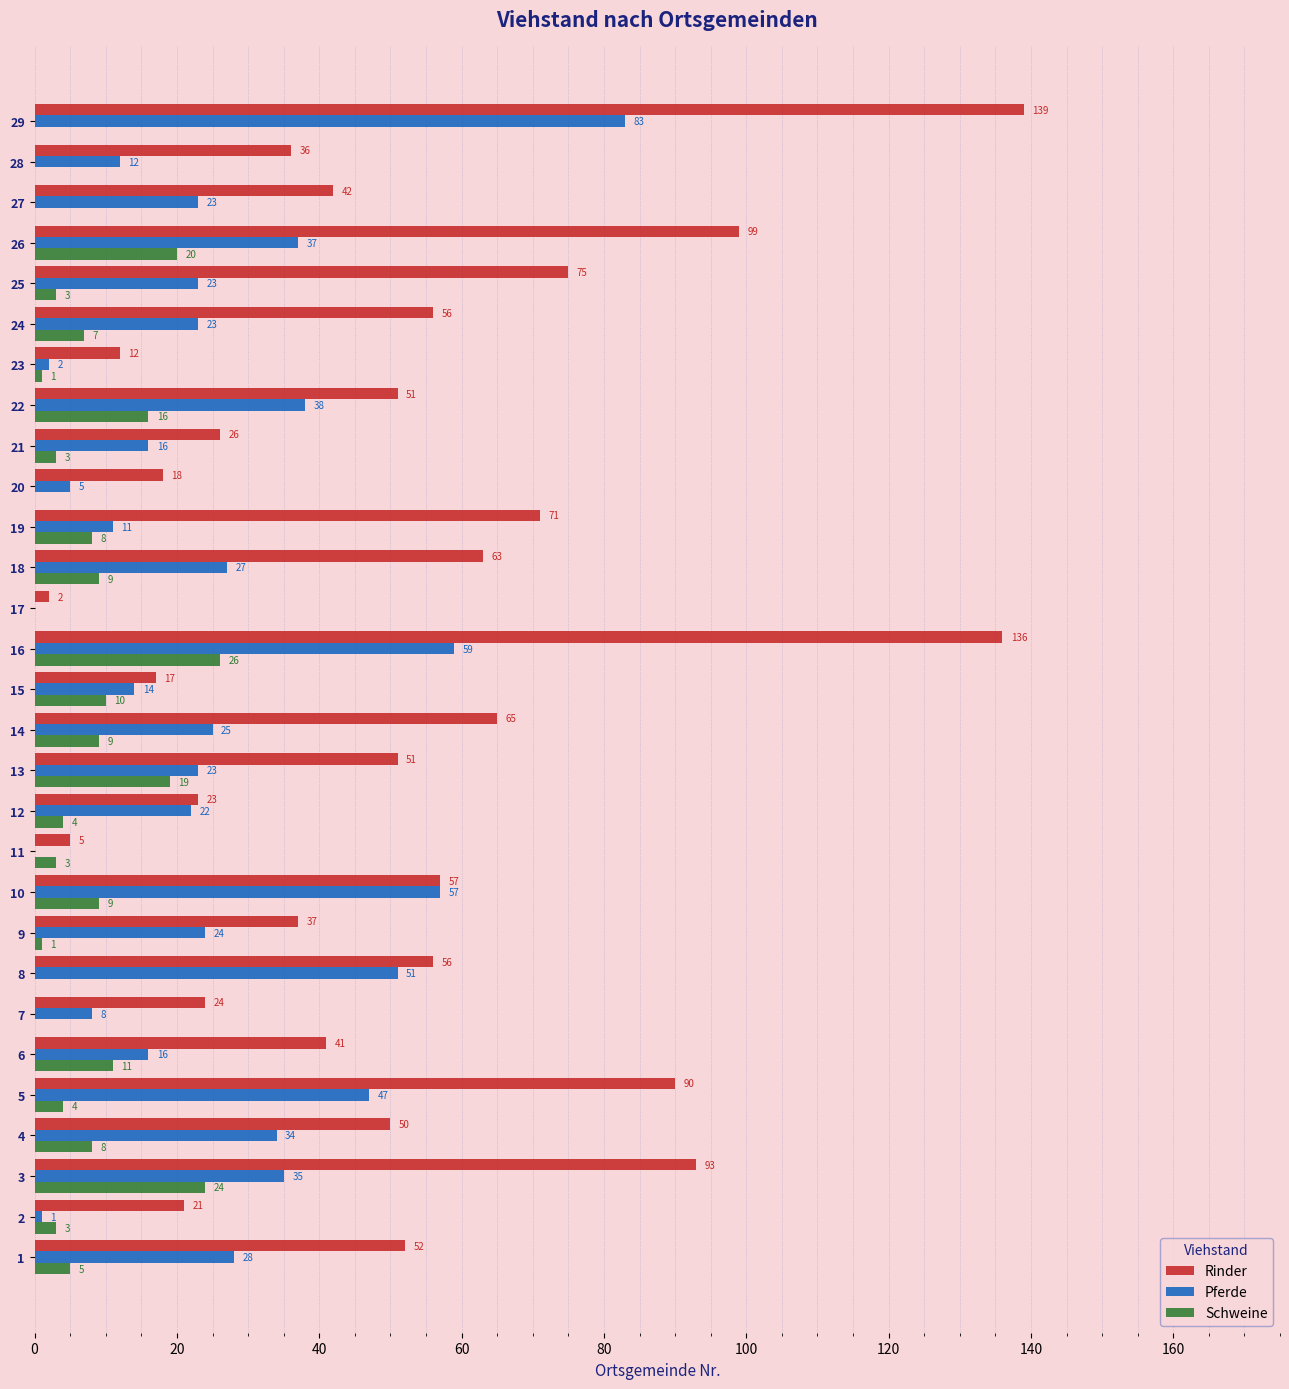

What is the maximum value shown in the chart?

139